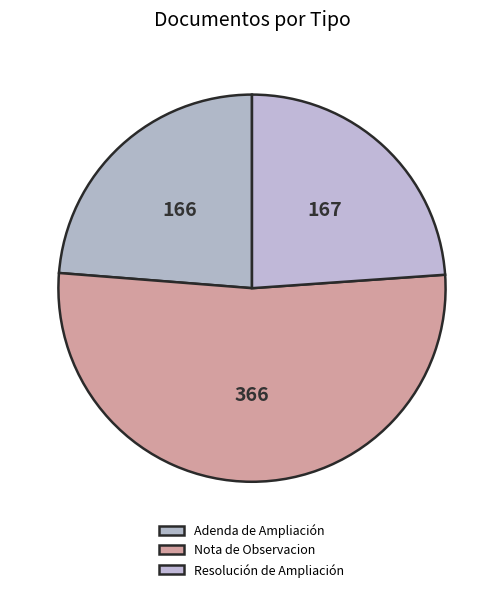

How many segments does this pie chart have?

3